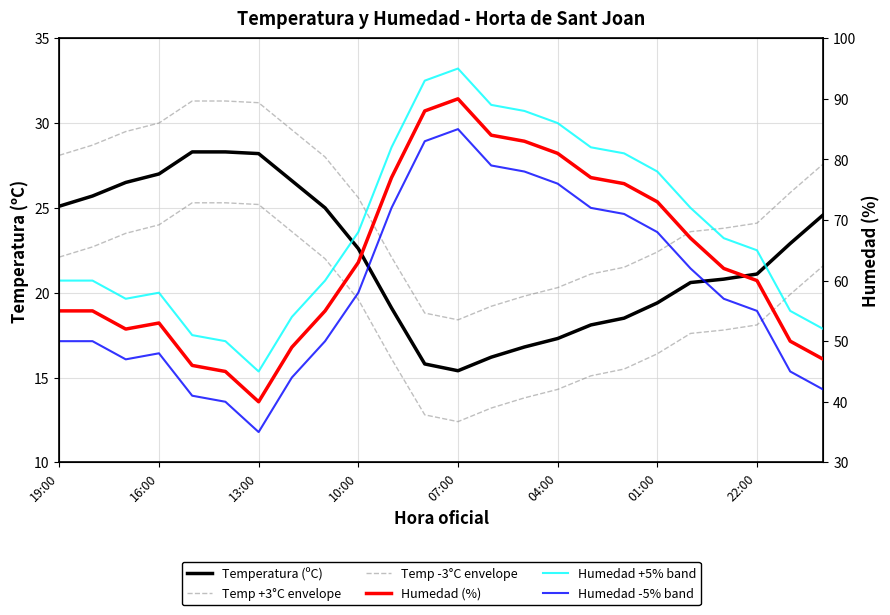

Where does the Humedad (%) series first go above 62?

10:00